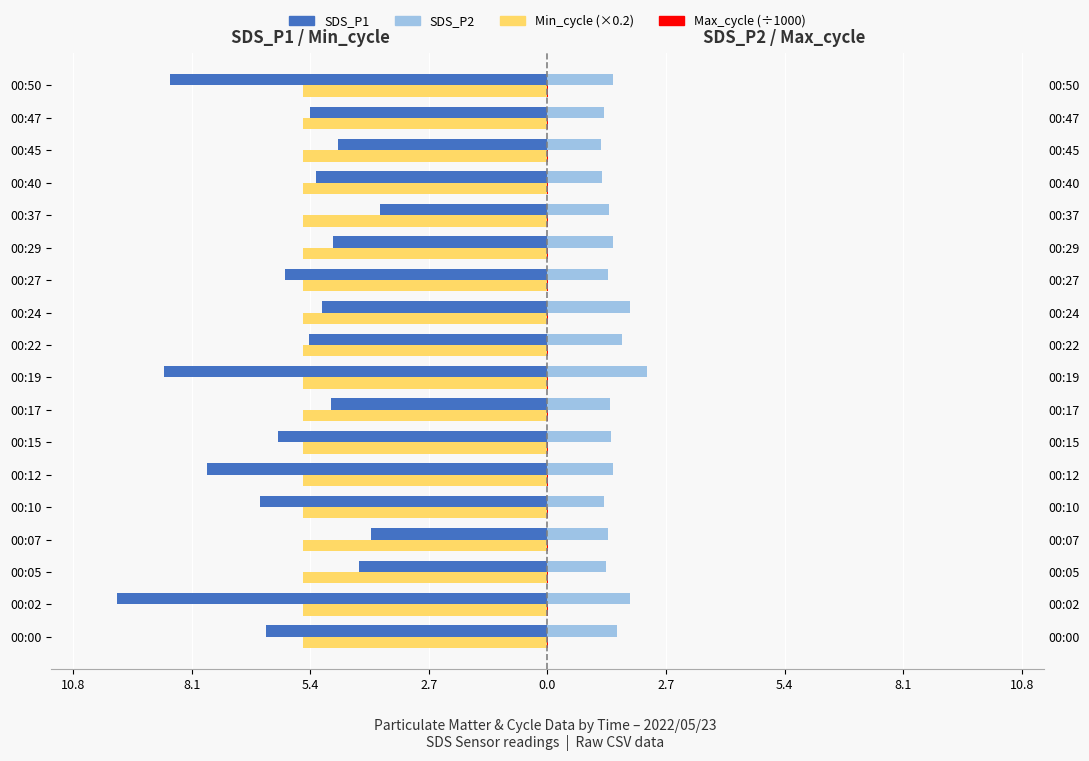

How many series are shown in this chart?

4